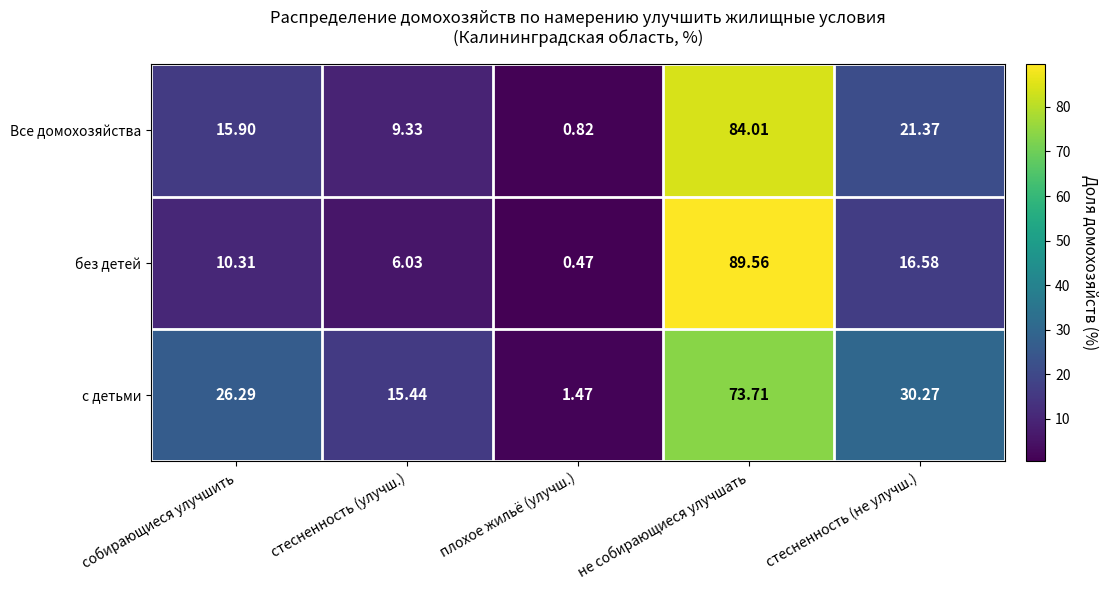

Rank the series by their maximum value, from highest to lowest.

без детей, Все домохозяйства, с детьми